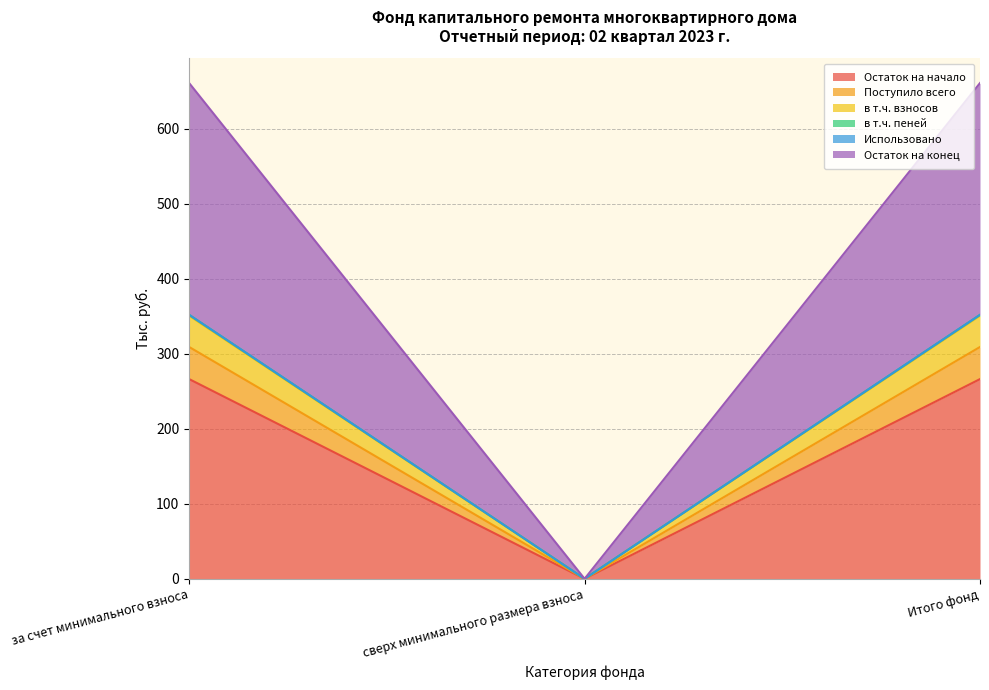

At which label does Остаток на конец reach its minimum?

сверх минимального размера взноса